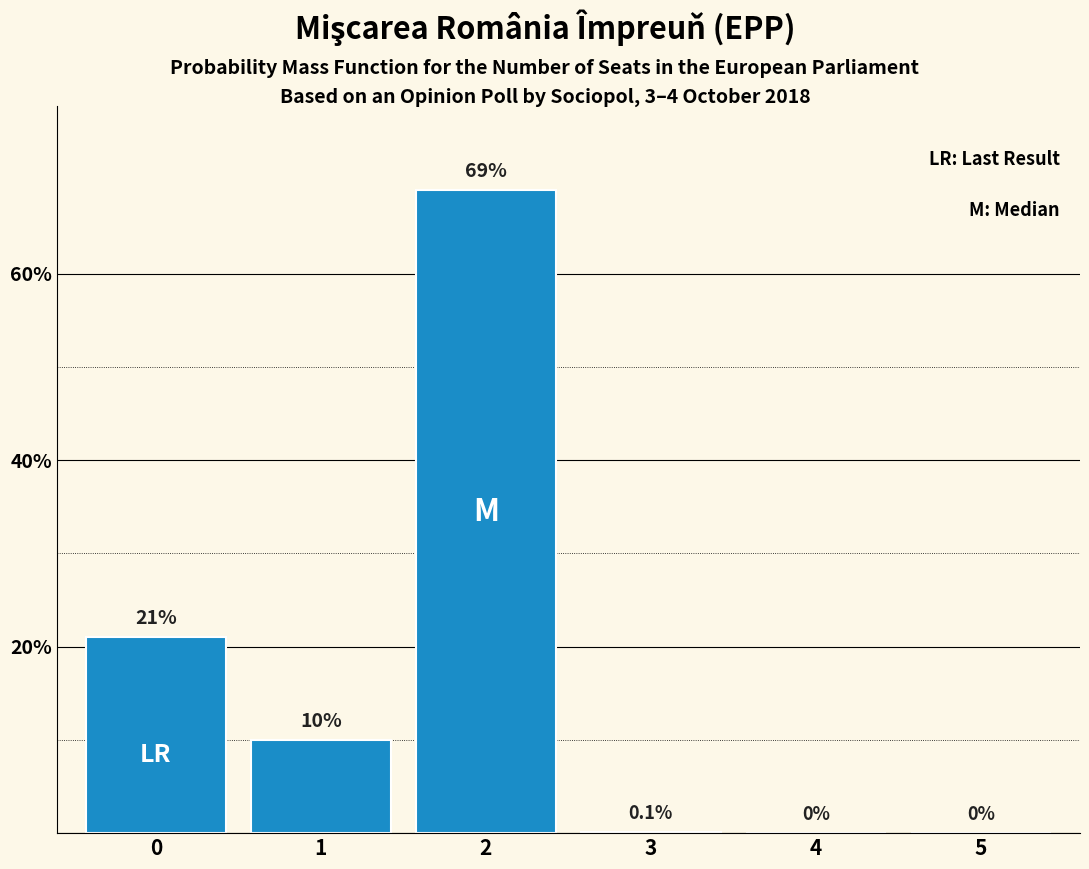

Reading left to right, extract all data points from this chart.

21.0	10.0	69.0	0.1	0.0	0.0